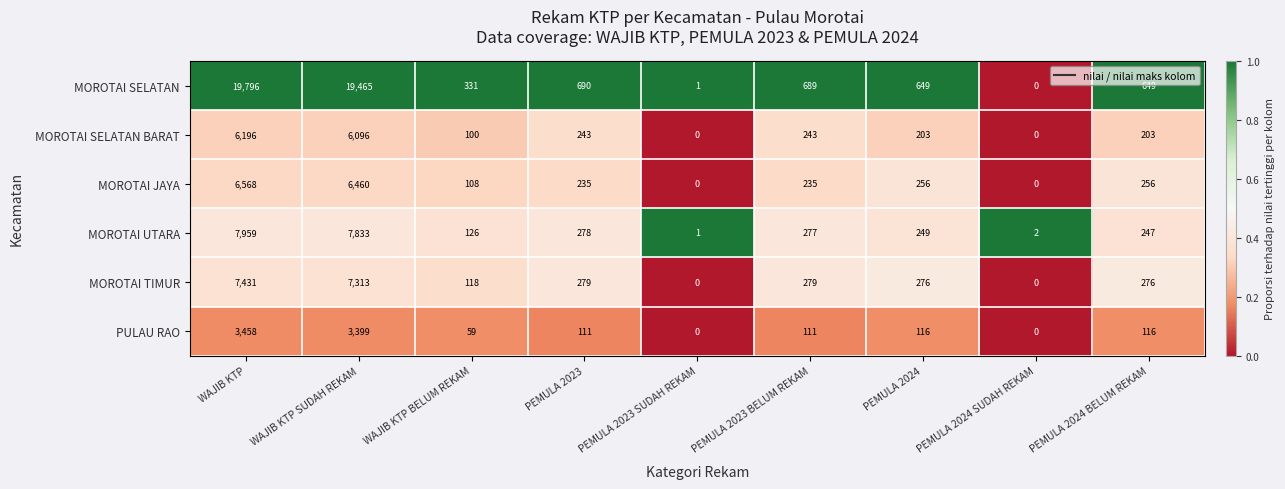

Where does the MOROTAI JAYA series first go above 235?

WAJIB KTP